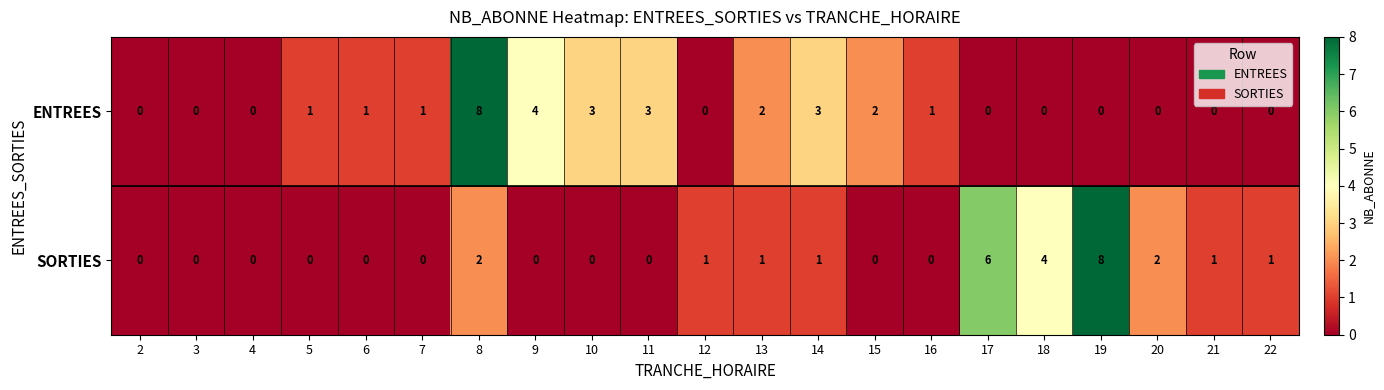

What is the sum of all ENTREES values?

29